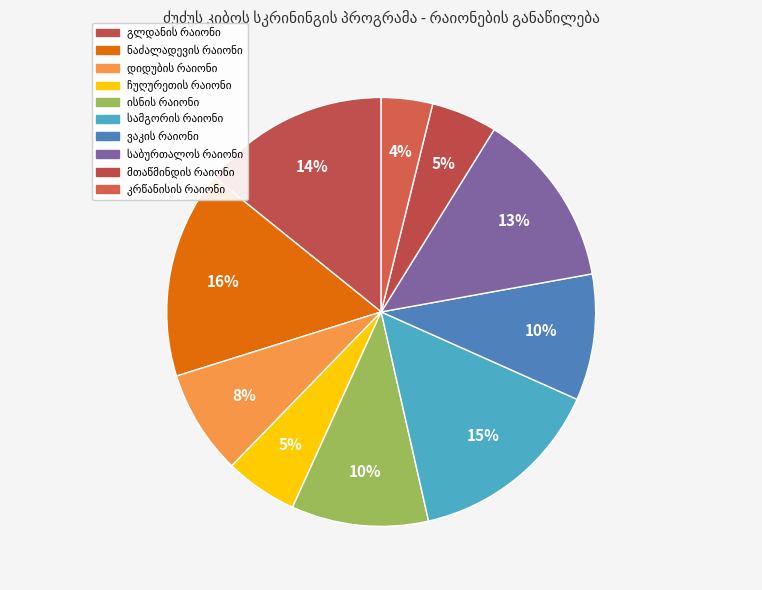

To the nearest percent, what percentage of the pie is კრწანისის რაიონი?

4%